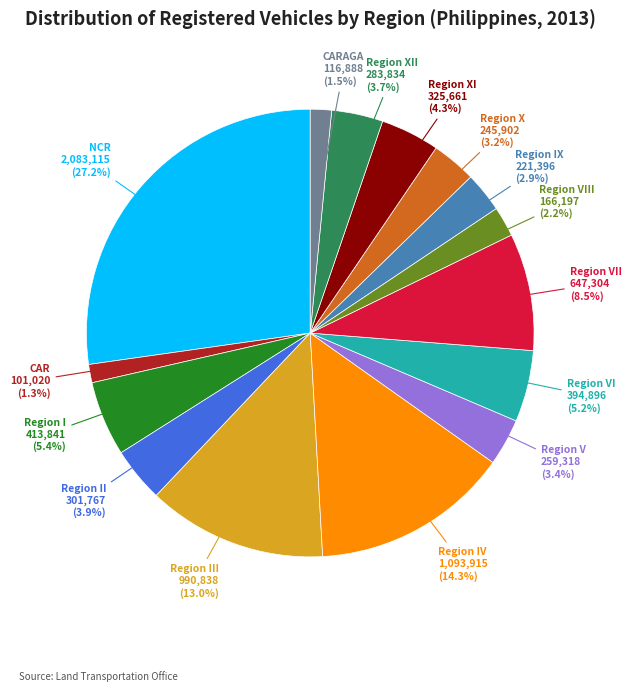

Count the number of slices in the pie.

15